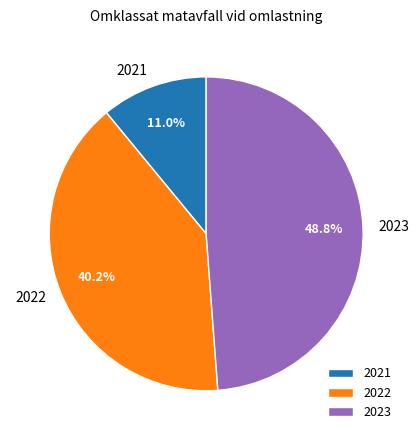

Which slice is the largest?

2023